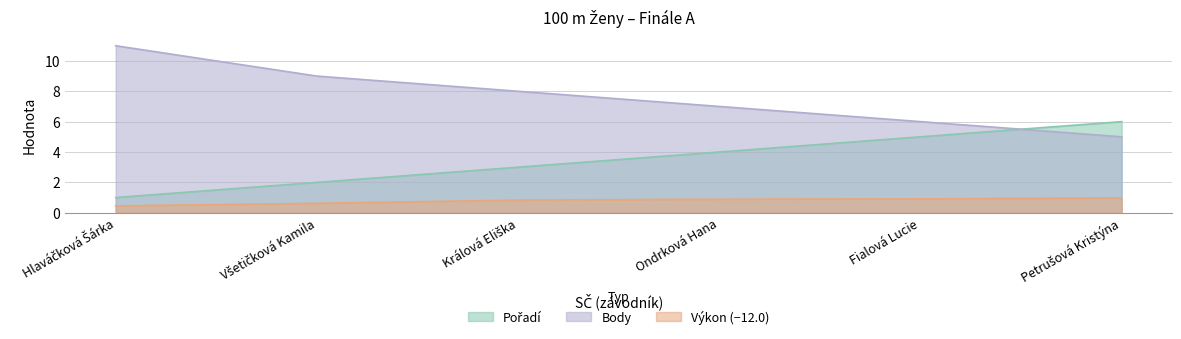

True or false: Body and Výkon (−12.0) cross at least once.

False